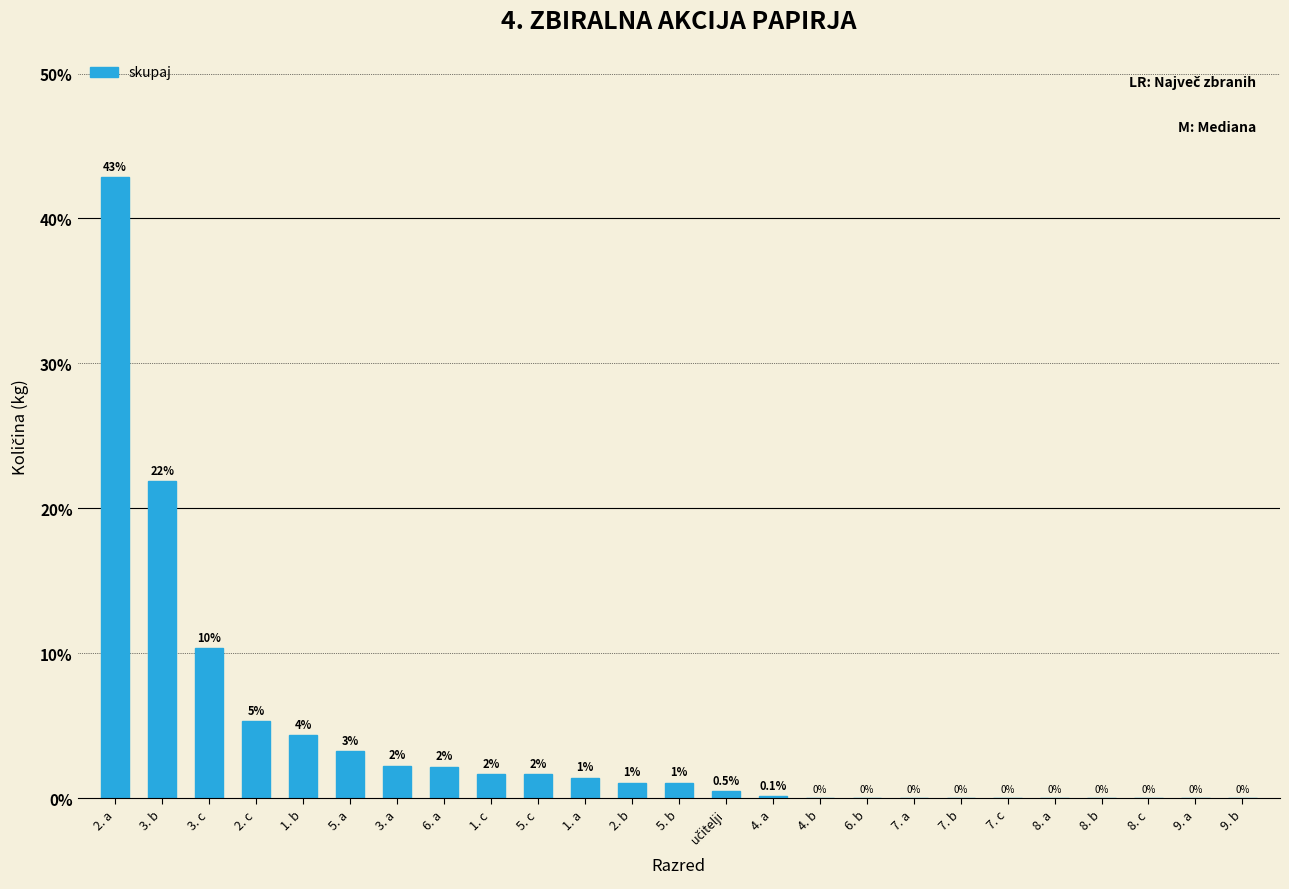

At which label does the data first exceed 1?

2. a